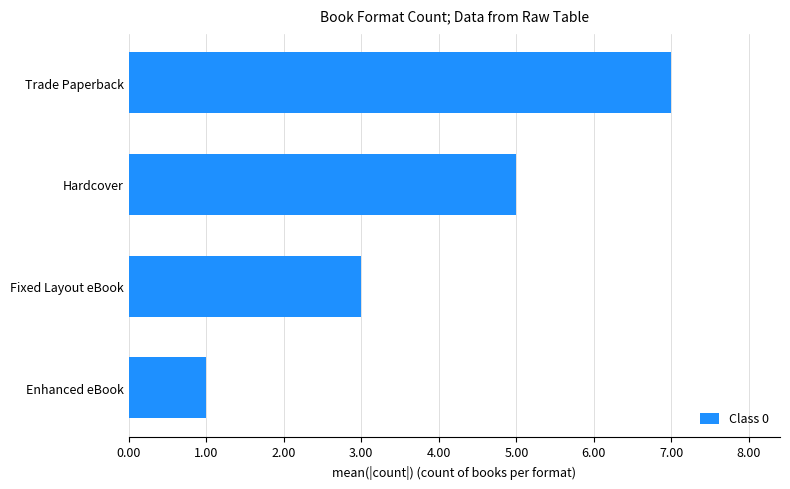

Count the number of categories in the chart.

4